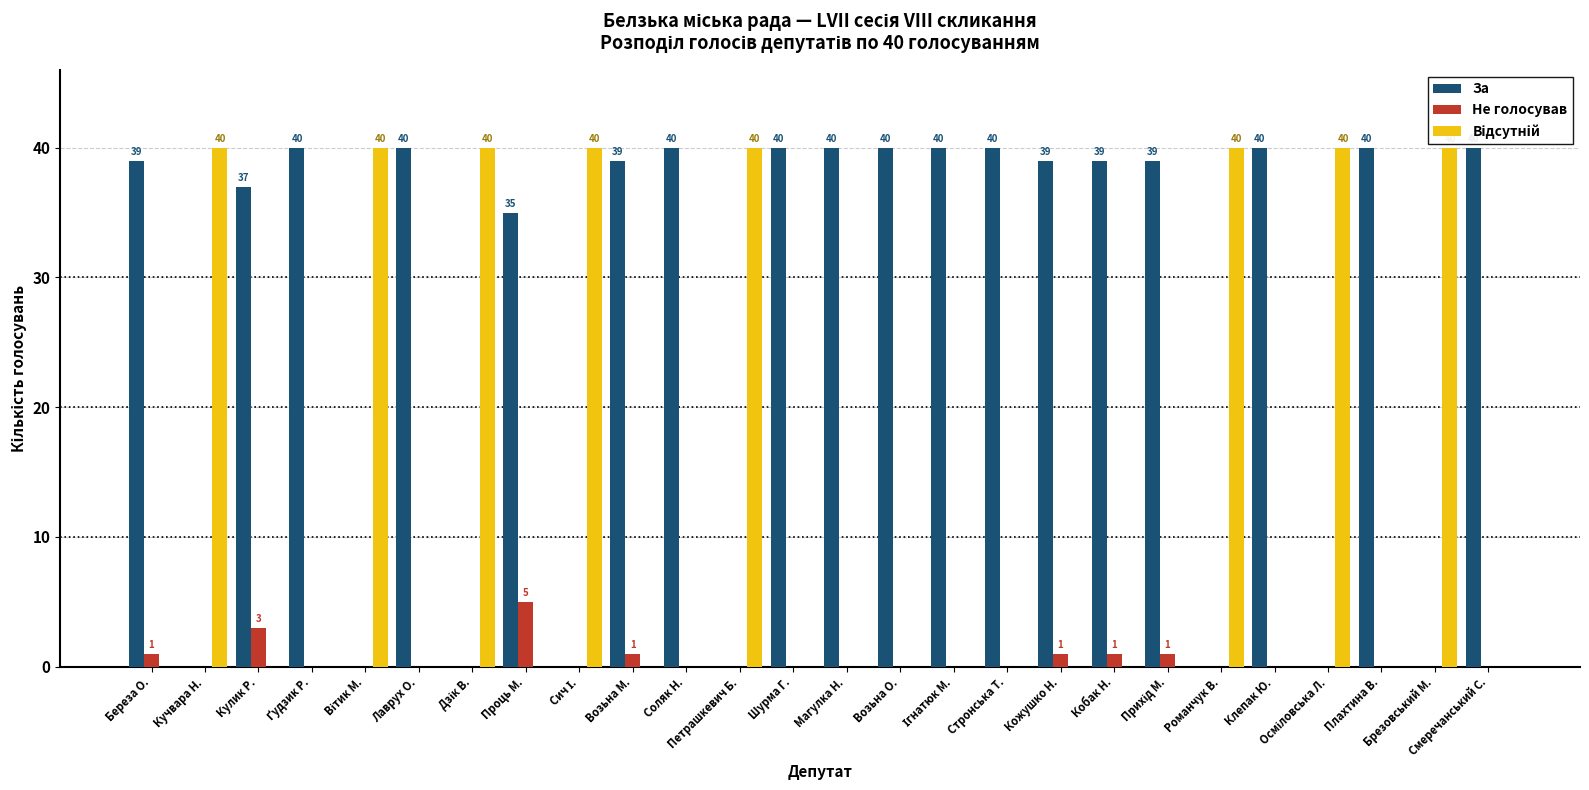

What is the maximum value shown in the chart?

40